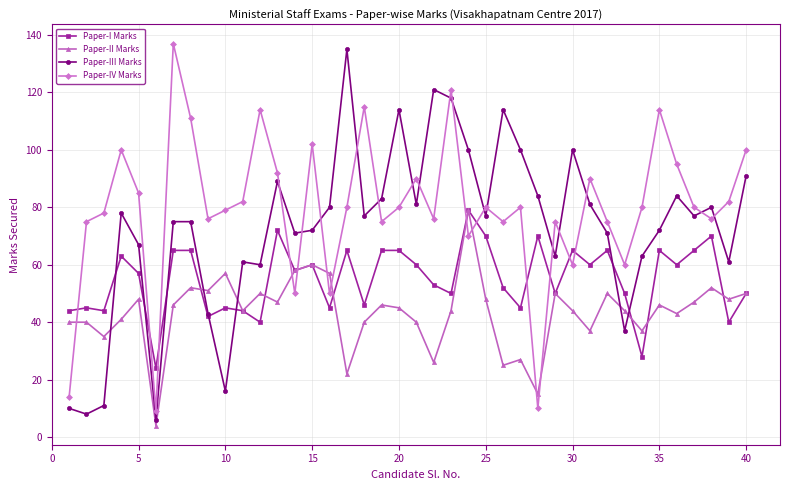

True or false: Paper-IV Marks has more than 2 interior local peaks.

True